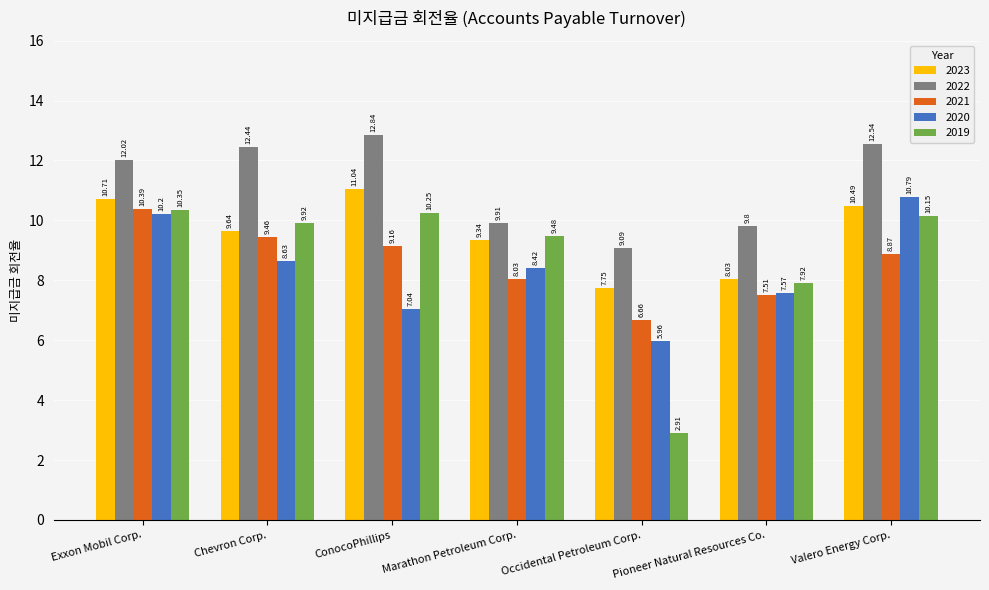

What is the spread (max minus min) of values at Marathon Petroleum Corp.?

1.9